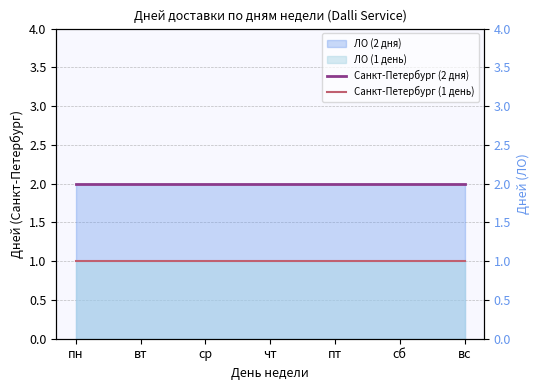

Does the chart have visible grid lines?

Yes